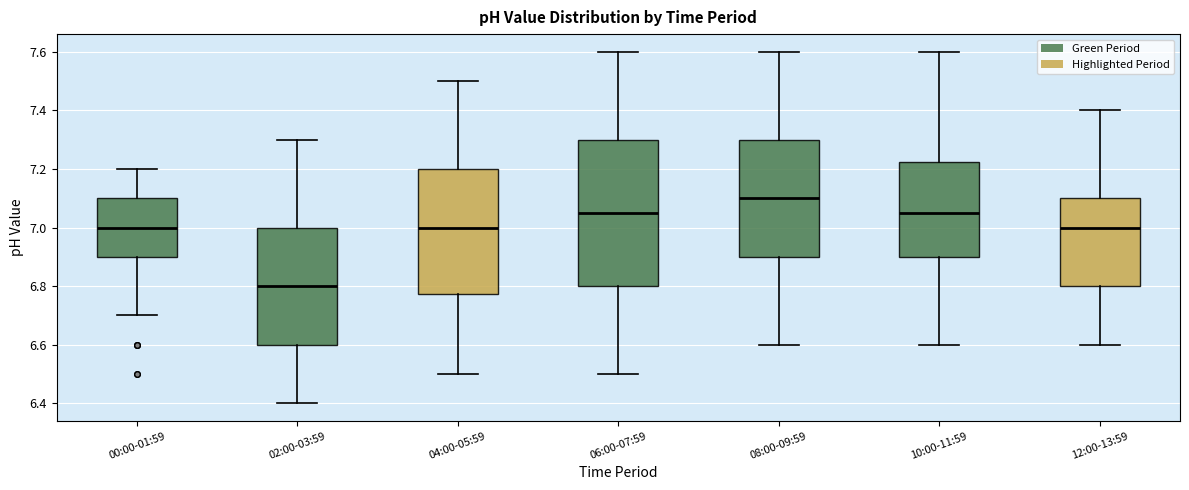

Comparing the boxes themselves (not the whiskers), which one is the tallest?

06:00-07:59